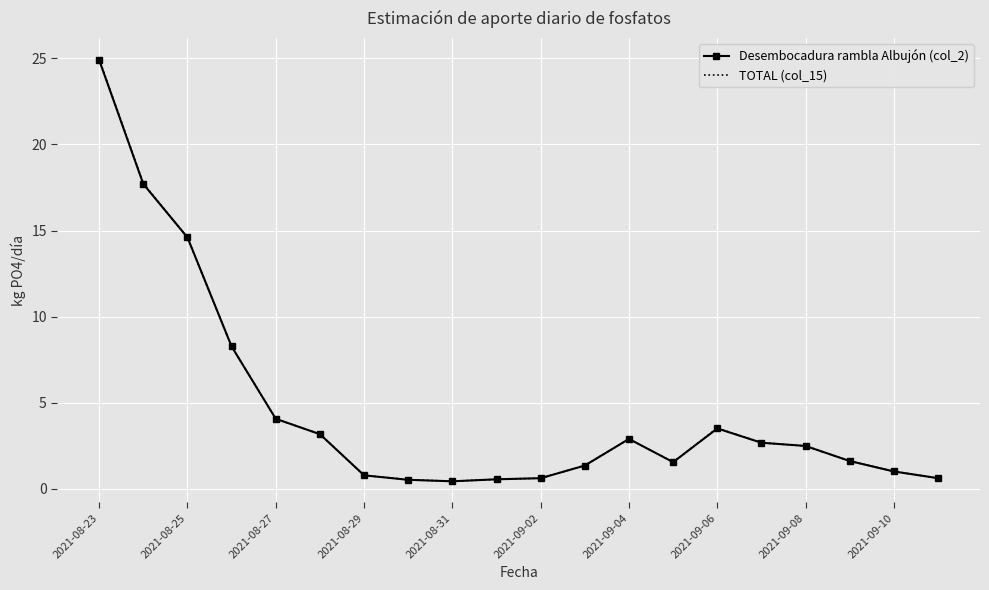

What is the maximum value for Desembocadura rambla Albujón (col_2)?

24.9